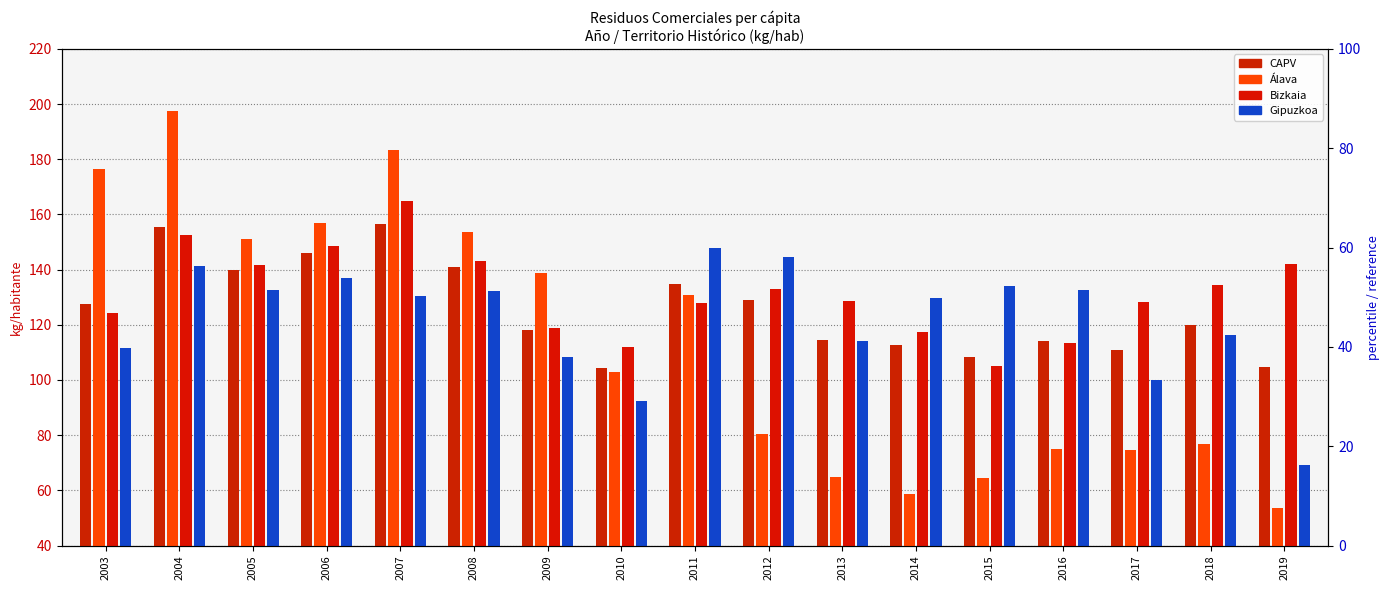

Reading right to left, list all the values displayed in this chart.

CAPV: 2019=104.6	2018=119.8	2017=110.8	2016=114.2	2015=108.5	2014=112.9	2013=114.4	2012=129.0	2011=134.8	2010=104.3	2009=118.2	2008=141.1	2007=156.4	2006=145.9	2005=140.0	2004=155.3	2003=127.4
Álava: 2019=53.4	2018=76.8	2017=74.5	2016=75.0	2015=64.6	2014=58.5	2013=64.7	2012=80.5	2011=131.0	2010=103.0	2009=138.7	2008=153.7	2007=183.4	2006=156.8	2005=151.2	2004=197.6	2003=176.3
Bizkaia: 2019=141.9	2018=134.4	2017=128.3	2016=113.4	2015=104.9	2014=117.5	2013=128.6	2012=132.9	2011=128.0	2010=111.8	2009=118.7	2008=143.0	2007=164.9	2006=148.4	2005=141.5	2004=152.7	2003=124.3
Gipuzkoa: 2019=69.3	2018=116.2	2017=99.9	2016=132.7	2015=134.1	2014=129.8	2013=114.0	2012=144.7	2011=147.8	2010=92.5	2009=108.2	2008=132.2	2007=130.5	2006=136.8	2005=132.7	2004=141.2	2003=111.5